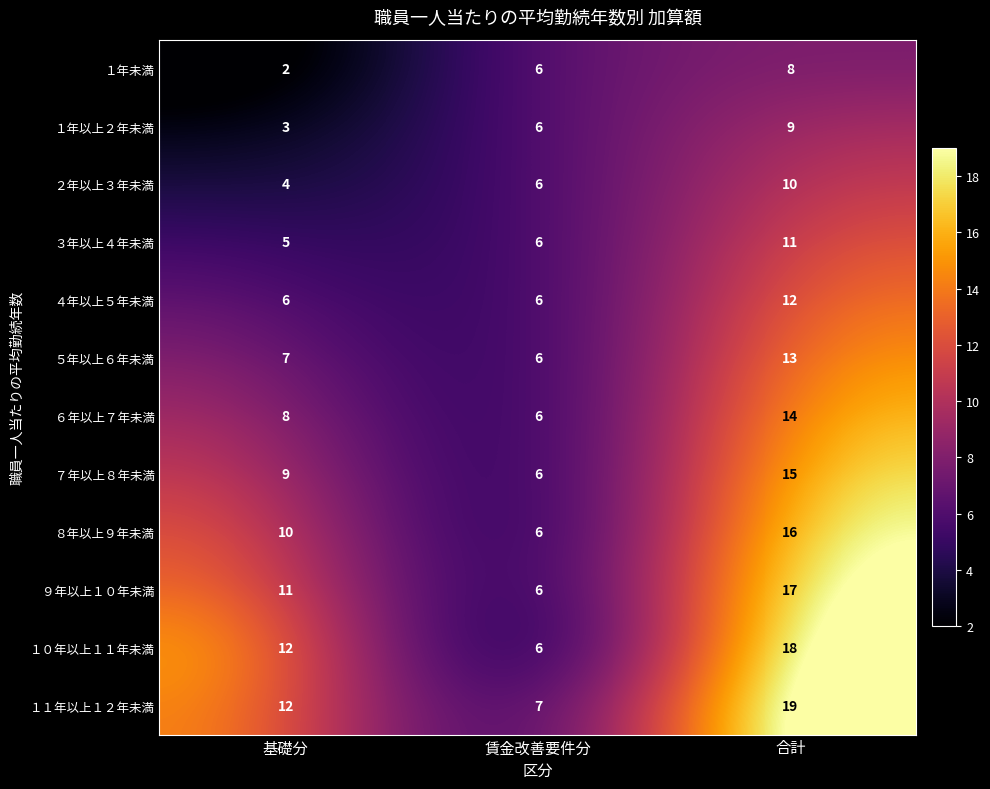

Rank the series by their maximum value, from lowest to highest.

１年未満, １年以上２年未満, ２年以上３年未満, ３年以上４年未満, ４年以上５年未満, ５年以上６年未満, ６年以上７年未満, ７年以上８年未満, ８年以上９年未満, ９年以上１０年未満, １０年以上１１年未満, １１年以上１２年未満